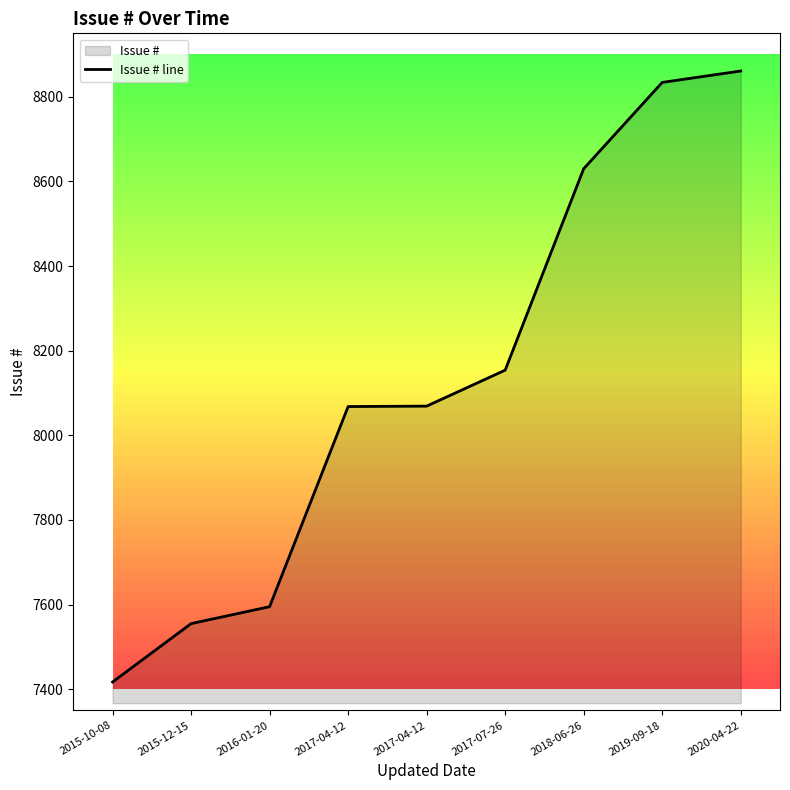

Reading left to right, extract all data points from this chart.

7417	7555	7595	8068	8069	8154	8630	8834	8861